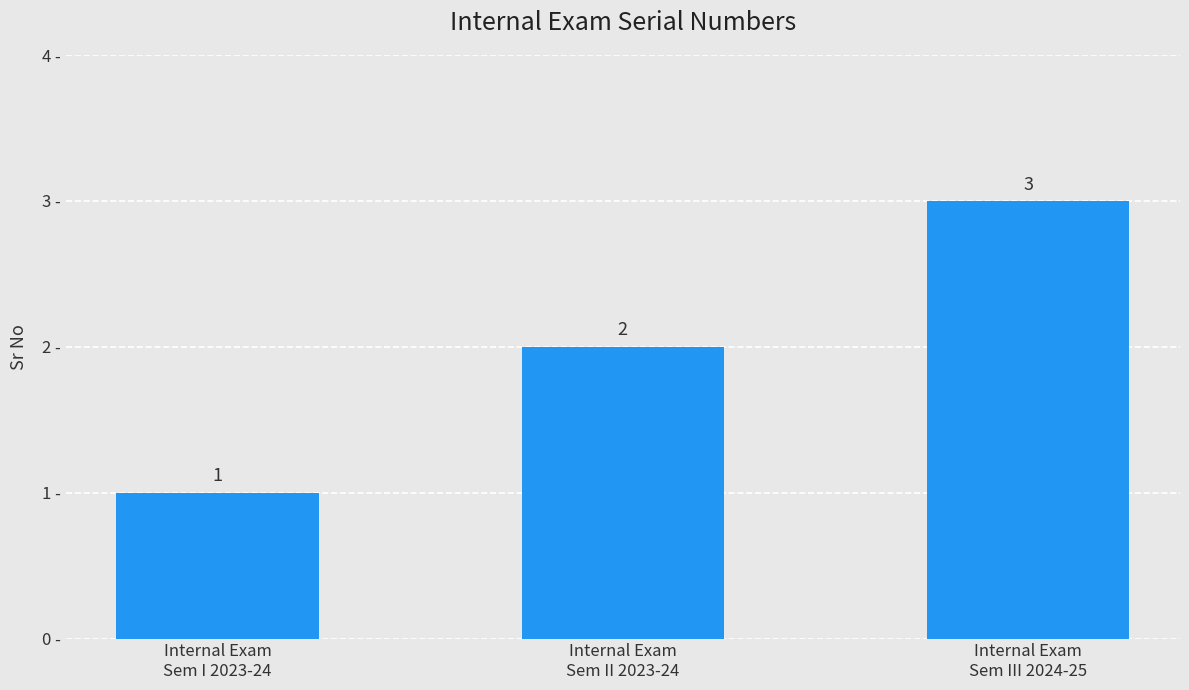

Does the chart contain stacked bars?

No